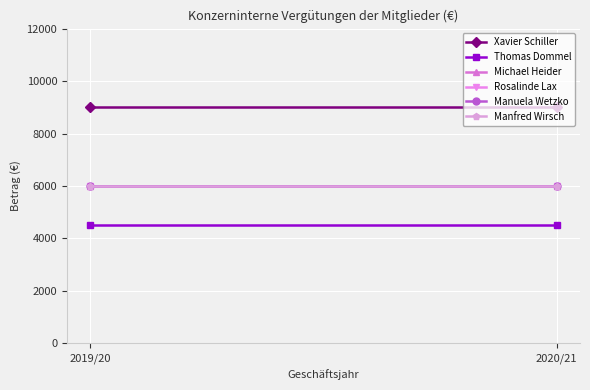

How many distinct data groups are displayed?

6